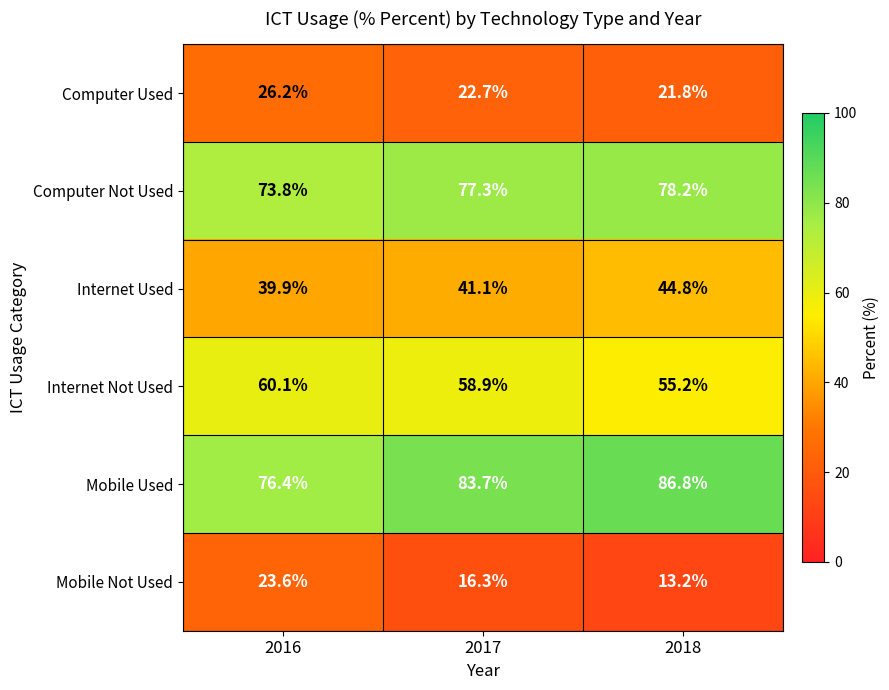

Reading right to left, transcribe all the data shown in this chart.

Computer Used: 21.8	22.7	26.2
Computer Not Used: 78.2	77.3	73.8
Internet Used: 44.8	41.1	39.9
Internet Not Used: 55.2	58.9	60.1
Mobile Used: 86.8	83.7	76.4
Mobile Not Used: 13.2	16.3	23.6